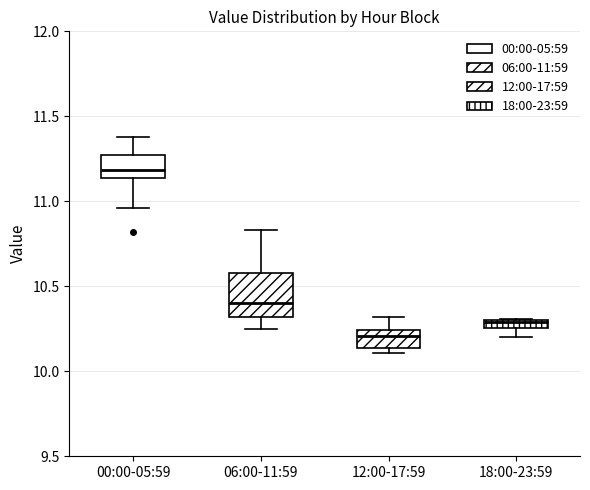

Which box's median line is the highest?

00:00-05:59